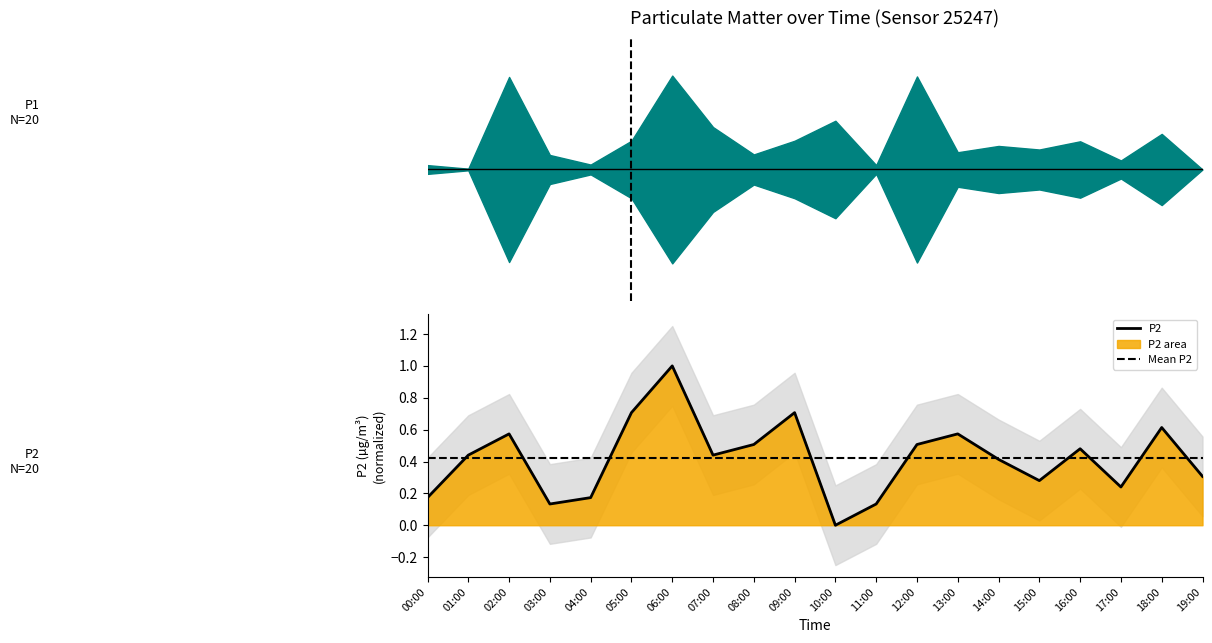

True or false: the data has more than 2 interior local peaks.

True